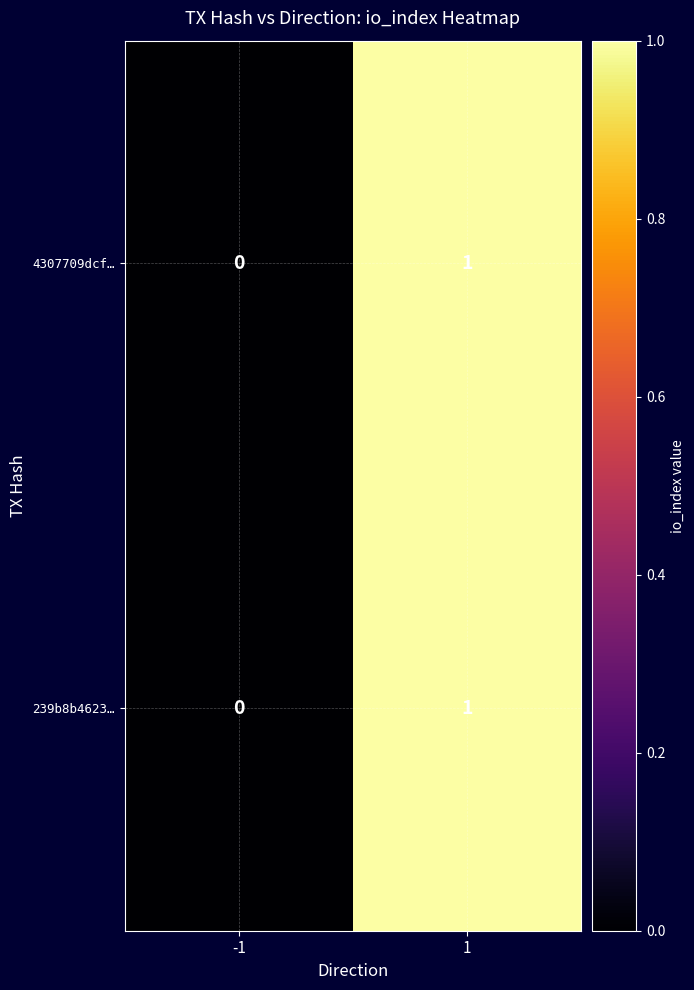

At which category is the sum across all series the highest?

1